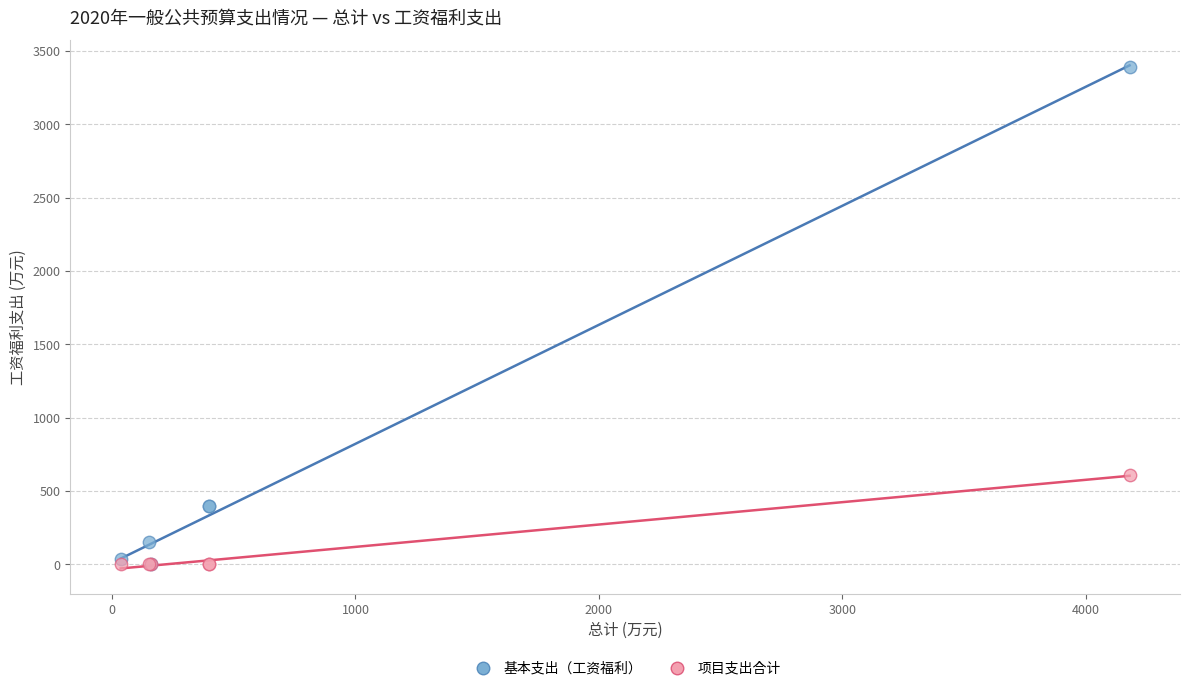

Which series reaches the maximum Y coordinate?

基本支出（工资福利）